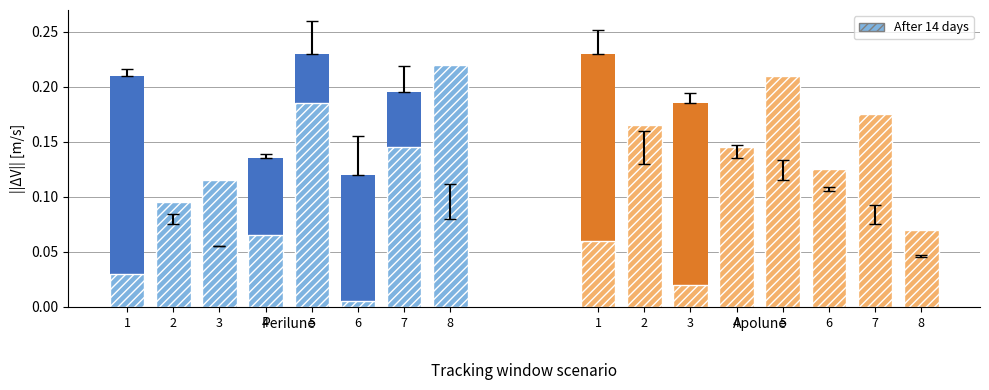

Rank the series at 3 from lowest to highest value.

After 14 days apolune hatch, After 14 days, After 14 days hatch, After 14 days apolune